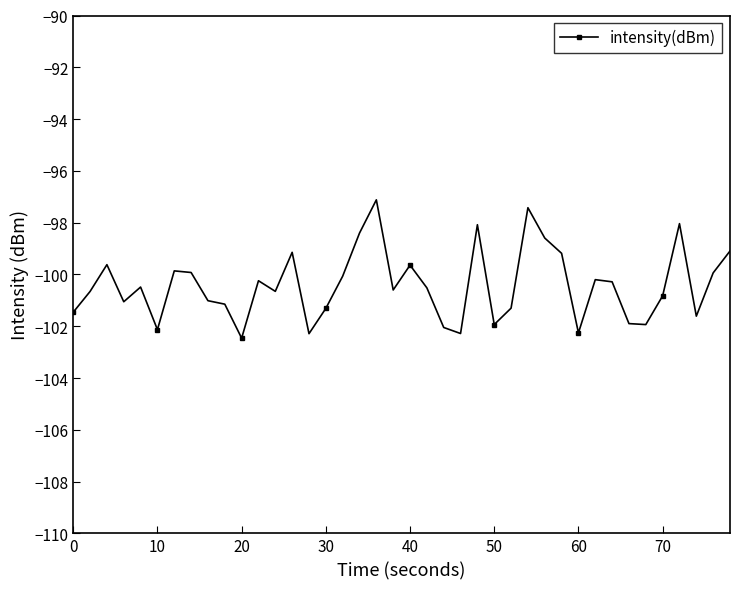

What is the average value?

-100.4